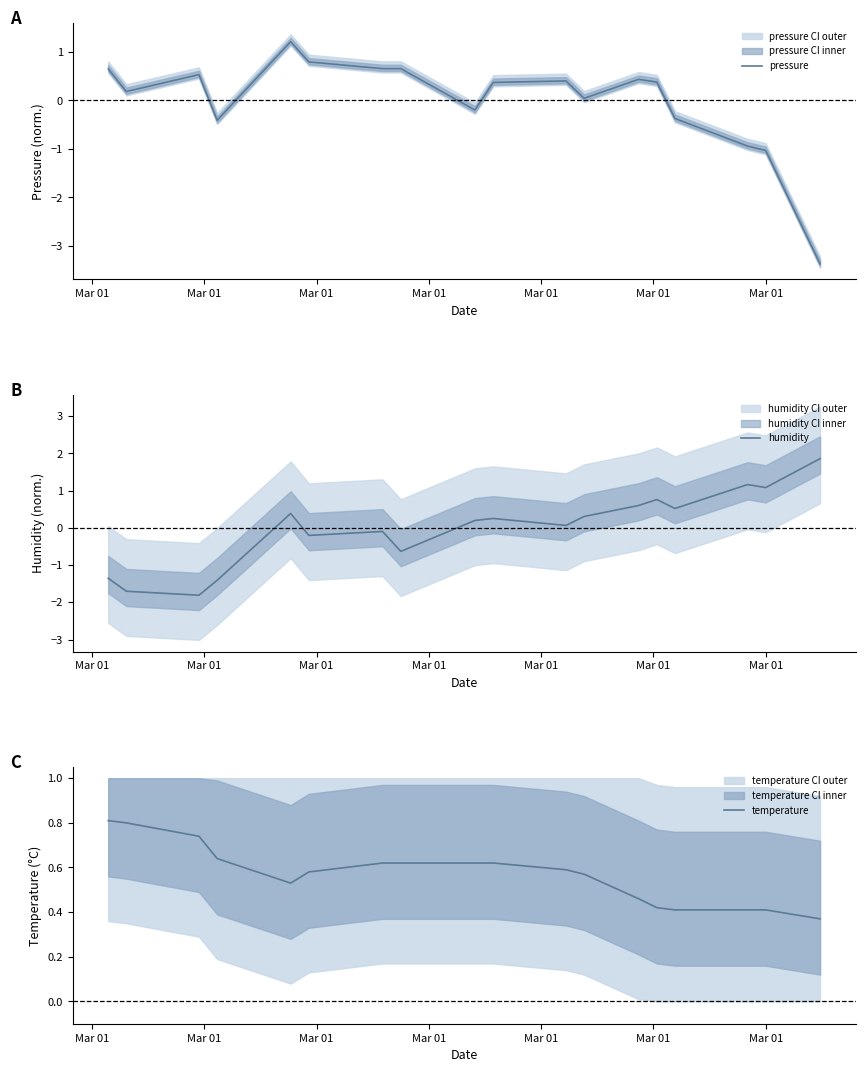

How many values in pressure are above zero?

12